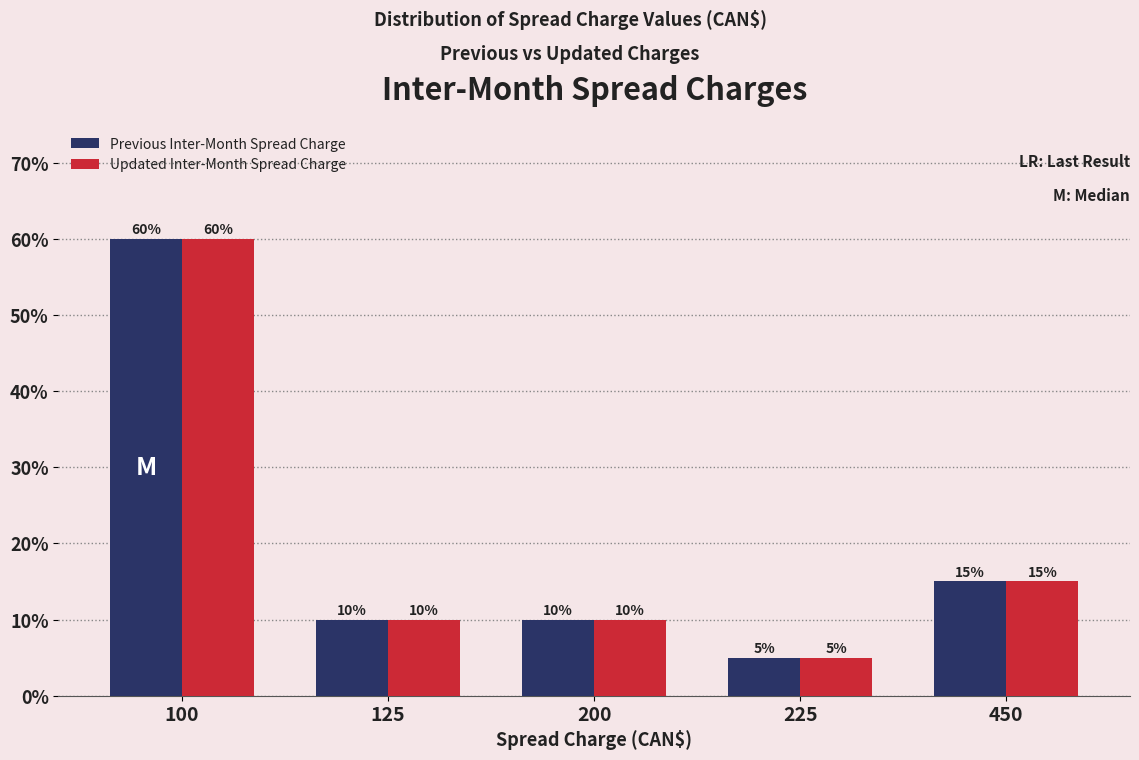

Reading left to right, list all the values displayed in this chart.

Previous Inter-Month Spread Charge: 60	10	10	5	15
Updated Inter-Month Spread Charge: 60	10	10	5	15